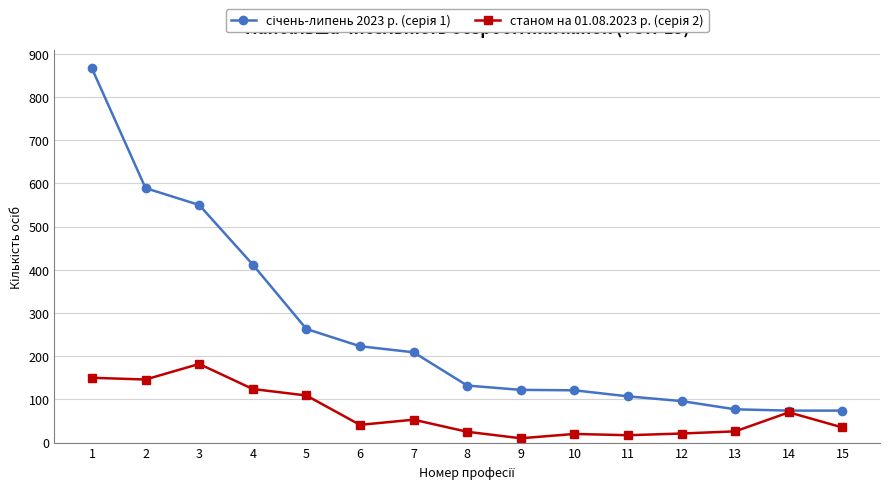

How many data points does each series have?

15